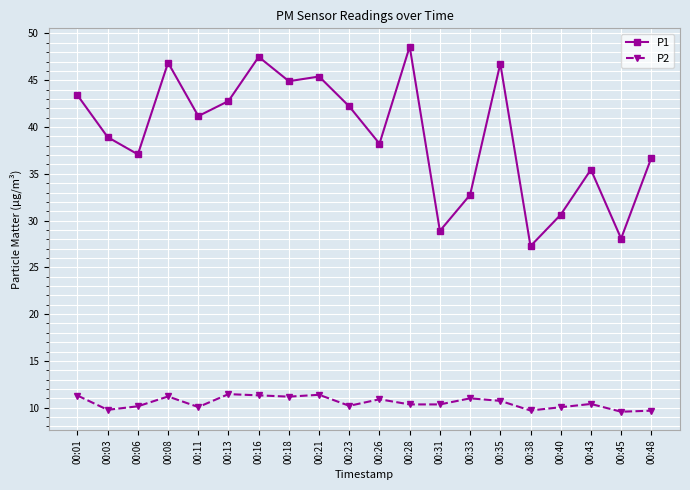

Where is the first local minimum for P1?

00:06